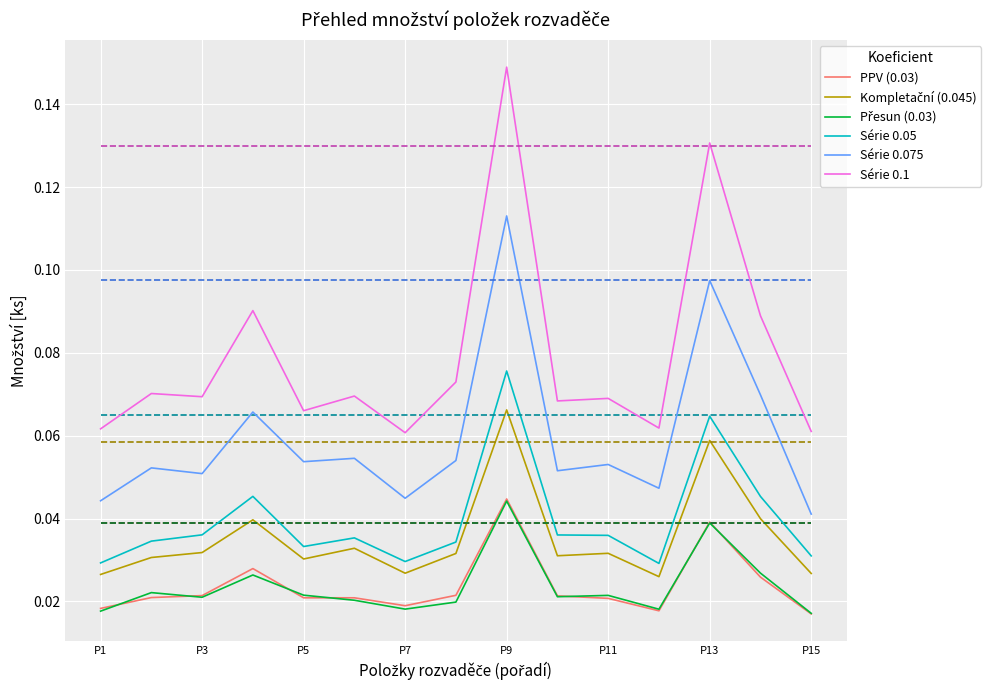

Does the chart display data point markers on the line(s)?

No